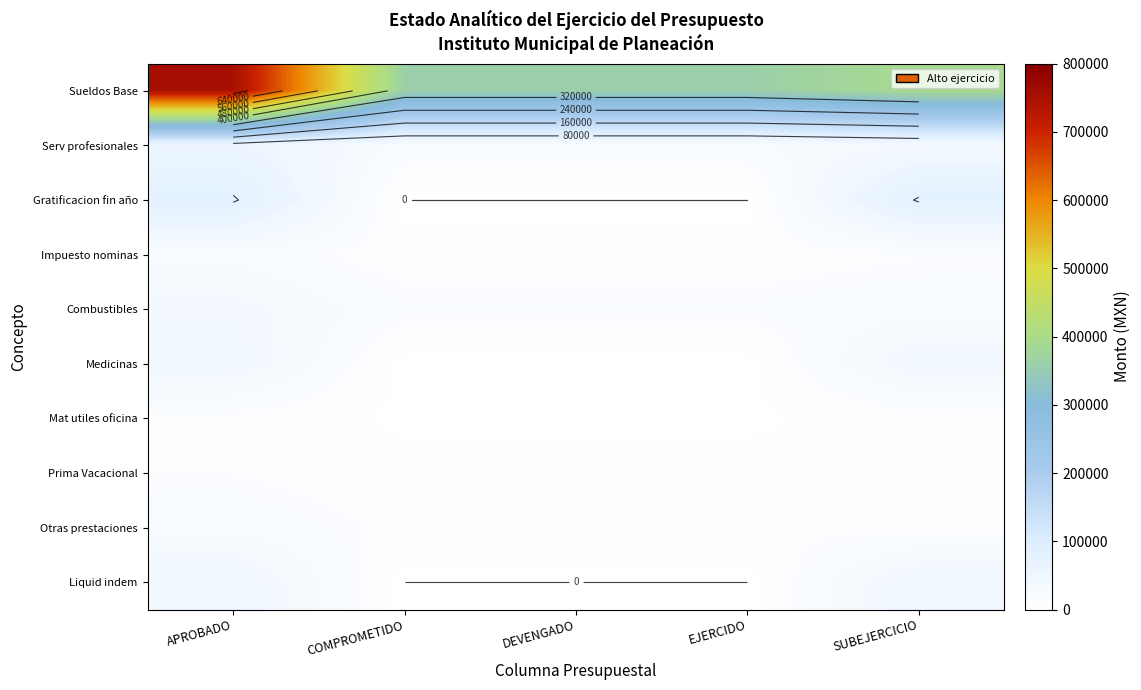

Is the value of Combustibles at EJERCIDO greater than the value of Prima Vacacional at DEVENGADO?

Yes